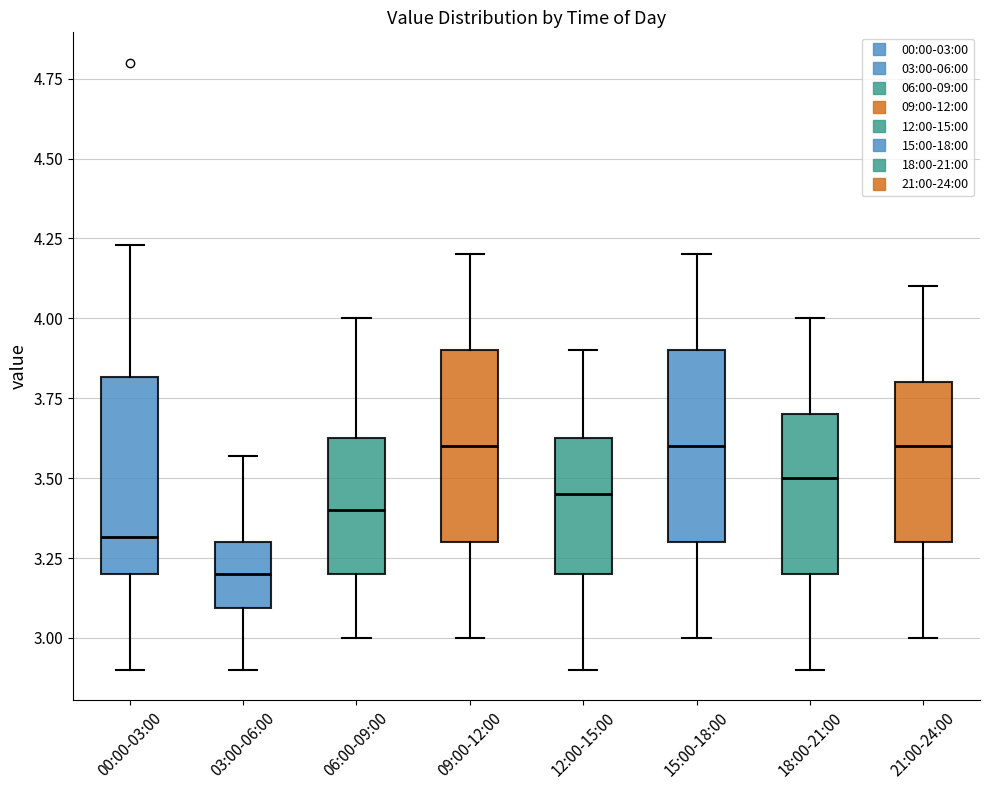

Where does the lower whisker of the box for 06:00-09:00 end on the y-axis? The values are not printed on the chart, so give them approximately, as read against the axis.

3.00